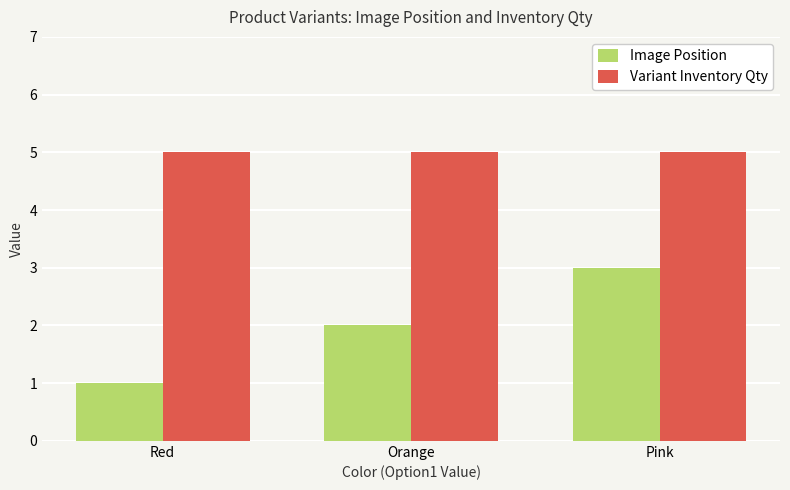

How many groups of bars are there?

3